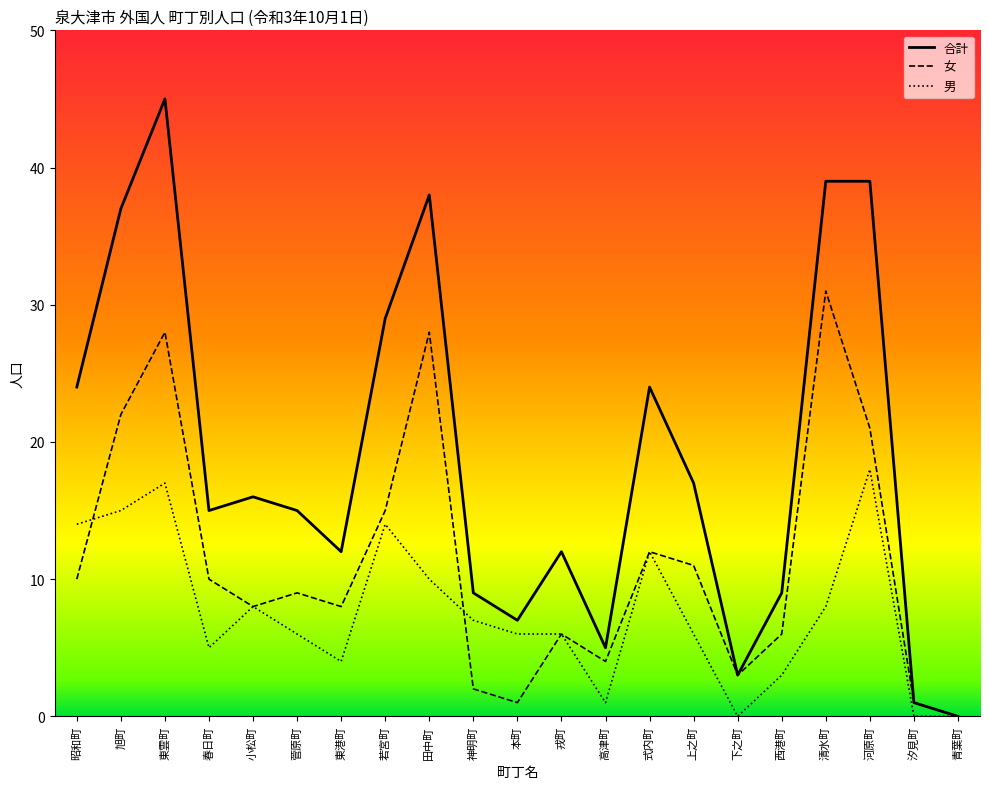

What are all the series names shown in the legend?

合計, 女, 男